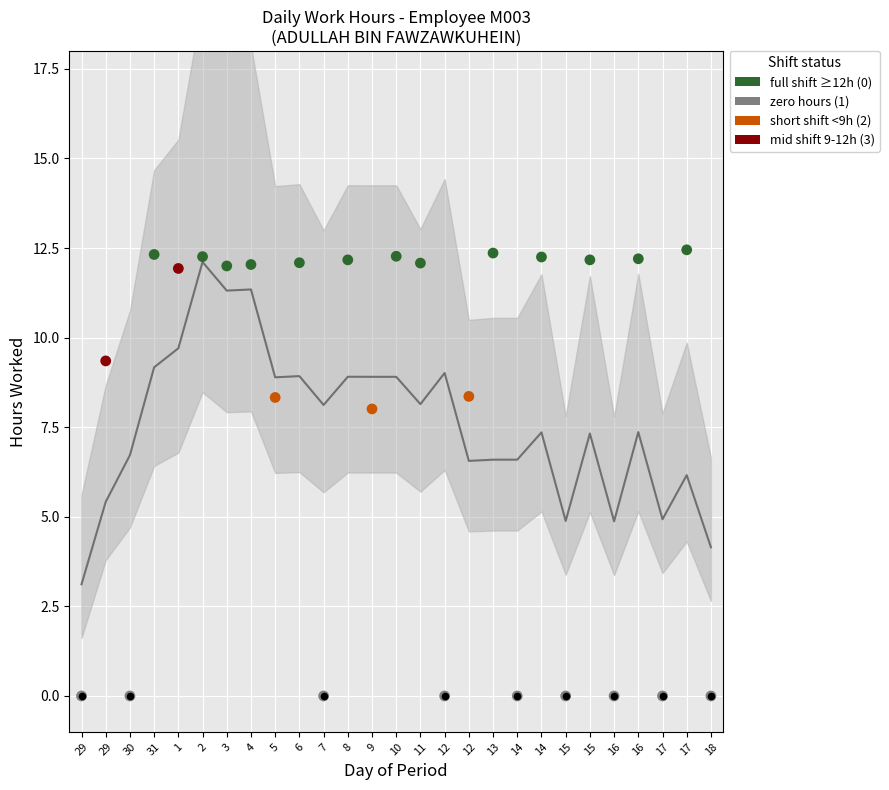

Which has a higher value, 29 or 10?

10